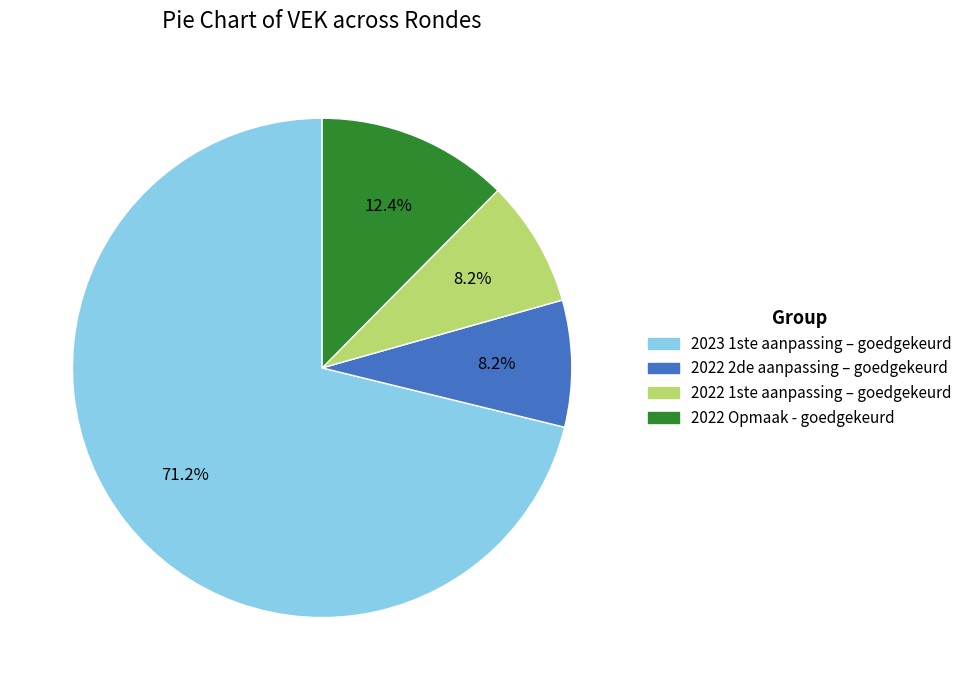

Which category has the biggest portion of the pie?

2023 1ste aanpassing – goedgekeurd